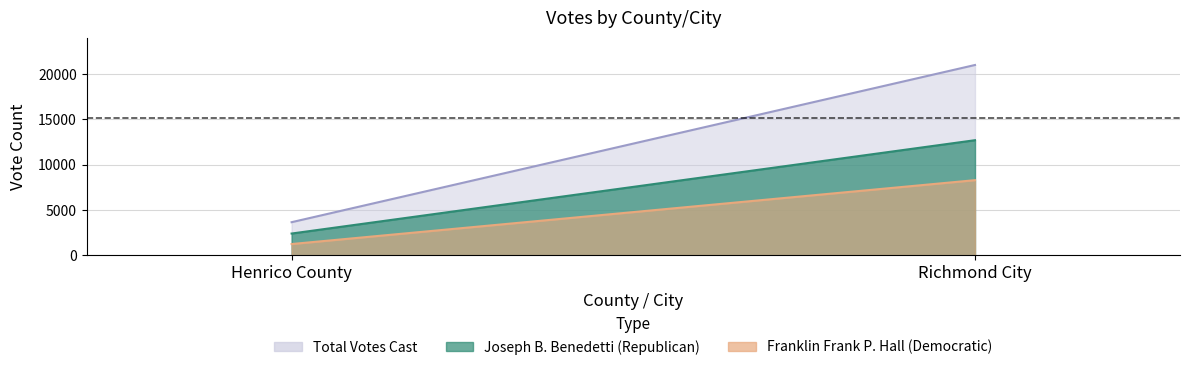

Is it true that Franklin Frank P. Hall (Democratic) equals 2354 at Richmond City?

False